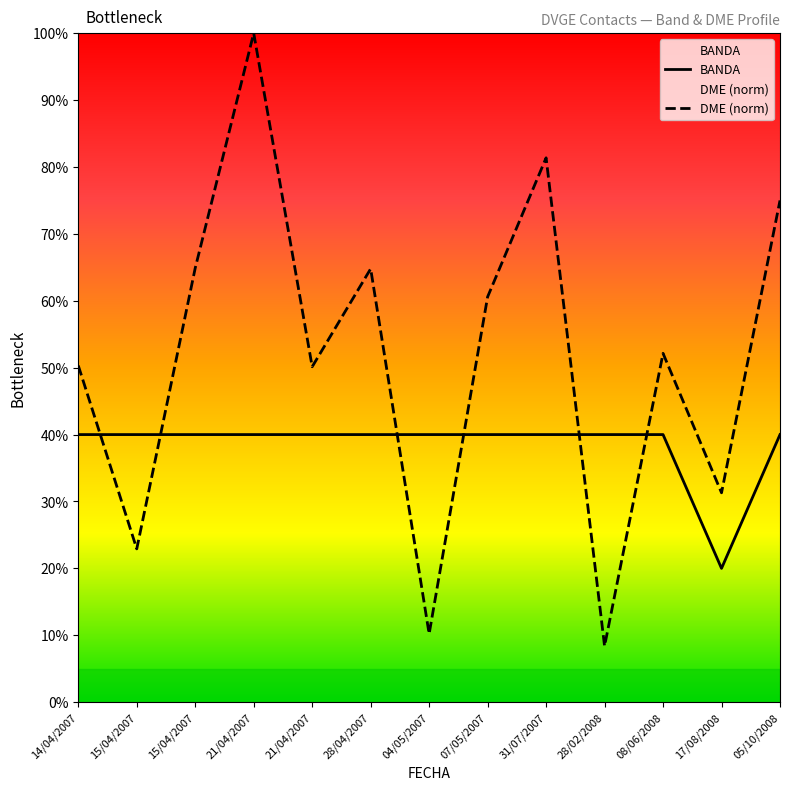

What is the difference between the maximum and minimum values in the BANDA series?

20.0